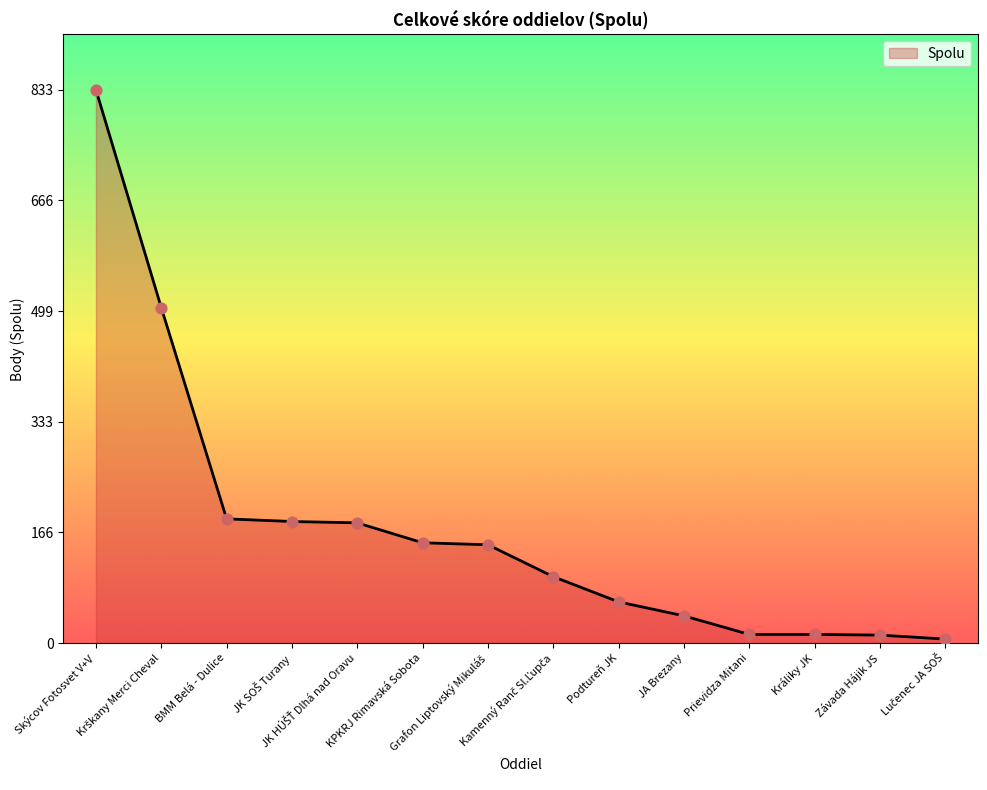

What is the difference between the maximum and minimum values?

827